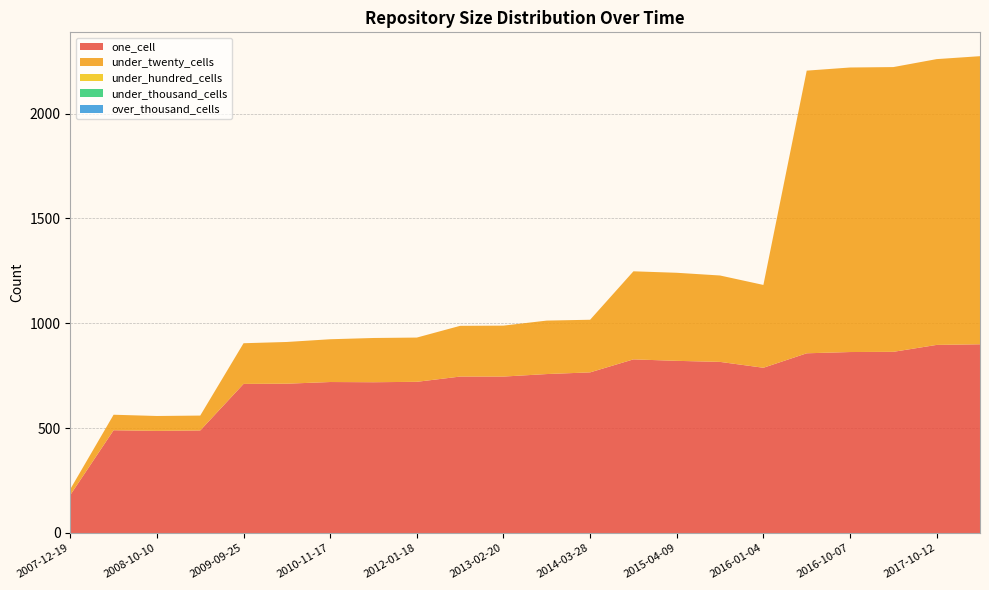

Reading left to right, transcribe all the data shown in this chart.

one_cell: 2007-12-19=181	2008-04-01=490	2008-10-10=487	2009-04-06=489	2009-09-25=711	2010-04-01=712	2010-11-17=720	2011-06-10=719	2012-01-18=721	2012-07-13=746	2013-02-20=746	2013-09-10=758	2014-03-28=766	2014-09-08=828	2015-04-09=821	2015-10-01=816	2016-01-04=788	2016-04-05=857	2016-10-07=863	2017-04-12=864	2017-10-12=897	2017-12-22=900
under_twenty_cells: 2007-12-19=28	2008-04-01=74	2008-10-10=71	2009-04-06=71	2009-09-25=194	2010-04-01=199	2010-11-17=204	2011-06-10=211	2012-01-18=211	2012-07-13=242	2013-02-20=243	2013-09-10=255	2014-03-28=251	2014-09-08=420	2015-04-09=420	2015-10-01=412	2016-01-04=395	2016-04-05=1348	2016-10-07=1357	2017-04-12=1358	2017-10-12=1363	2017-12-22=1374
under_hundred_cells: 2007-12-19=0	2008-04-01=0	2008-10-10=0	2009-04-06=0	2009-09-25=0	2010-04-01=0	2010-11-17=0	2011-06-10=0	2012-01-18=0	2012-07-13=0	2013-02-20=0	2013-09-10=0	2014-03-28=0	2014-09-08=0	2015-04-09=0	2015-10-01=0	2016-01-04=0	2016-04-05=0	2016-10-07=0	2017-04-12=0	2017-10-12=0	2017-12-22=0
under_thousand_cells: 2007-12-19=0	2008-04-01=0	2008-10-10=0	2009-04-06=0	2009-09-25=0	2010-04-01=0	2010-11-17=0	2011-06-10=0	2012-01-18=0	2012-07-13=0	2013-02-20=0	2013-09-10=0	2014-03-28=0	2014-09-08=0	2015-04-09=0	2015-10-01=0	2016-01-04=0	2016-04-05=0	2016-10-07=0	2017-04-12=0	2017-10-12=0	2017-12-22=0
over_thousand_cells: 2007-12-19=0	2008-04-01=0	2008-10-10=0	2009-04-06=0	2009-09-25=0	2010-04-01=0	2010-11-17=0	2011-06-10=0	2012-01-18=0	2012-07-13=0	2013-02-20=0	2013-09-10=0	2014-03-28=0	2014-09-08=0	2015-04-09=0	2015-10-01=0	2016-01-04=0	2016-04-05=0	2016-10-07=0	2017-04-12=0	2017-10-12=0	2017-12-22=0